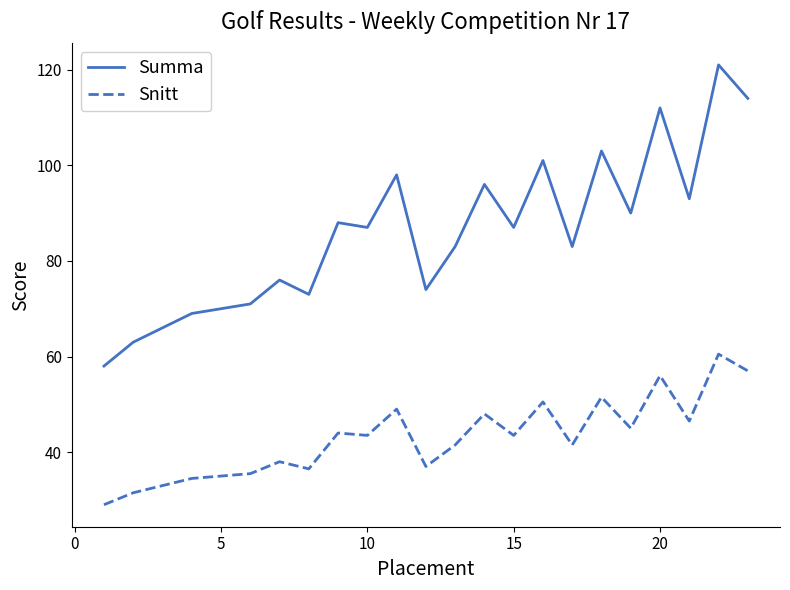

Which series has the widest spread of values?

Summa